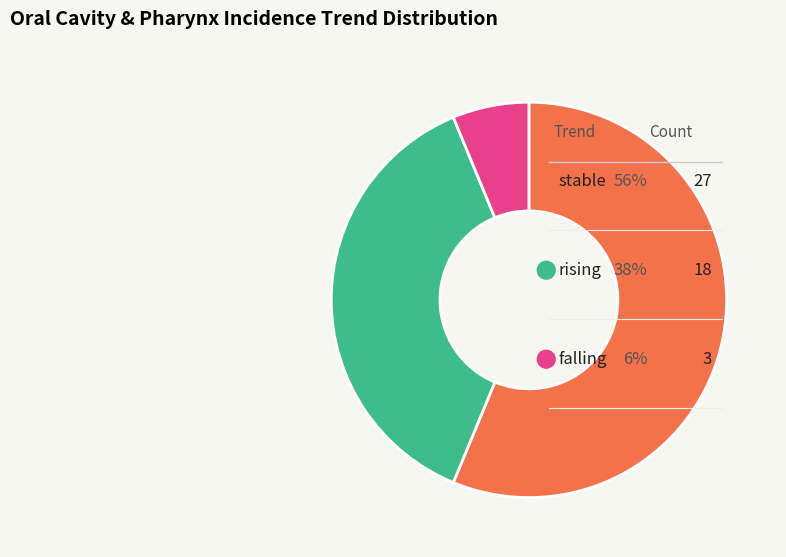

What is the smallest slice in the pie chart?

falling